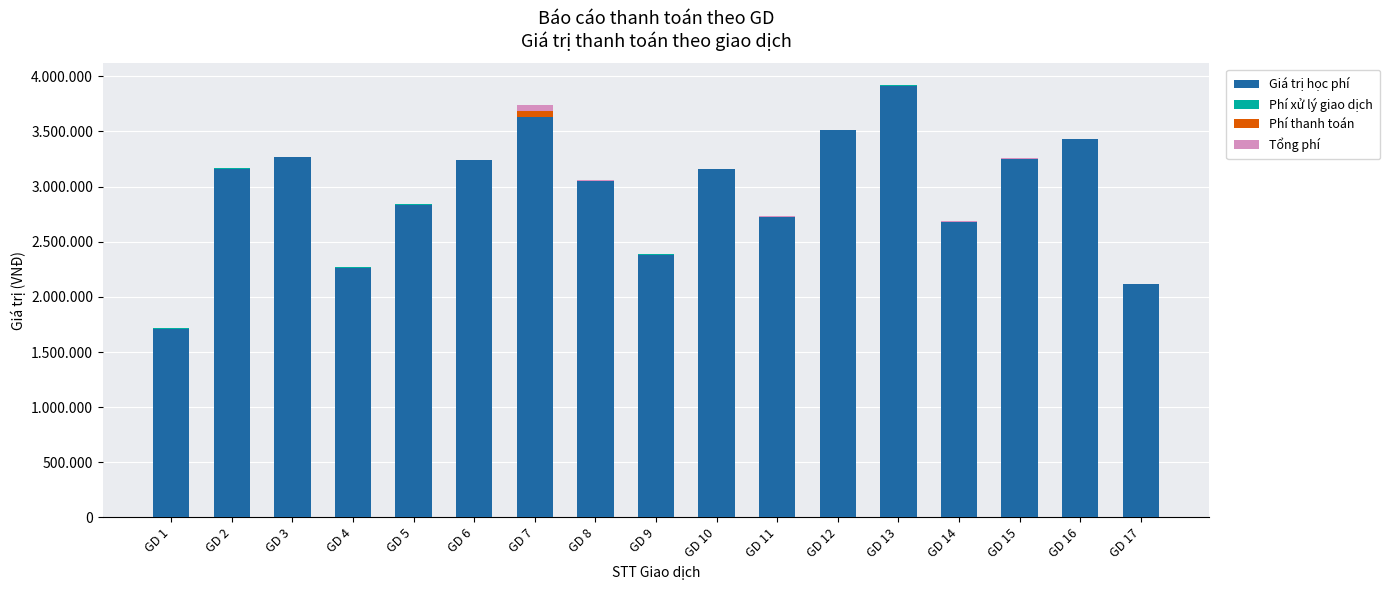

Is it true that Tổng phí equals 3300 at GD 17?

True